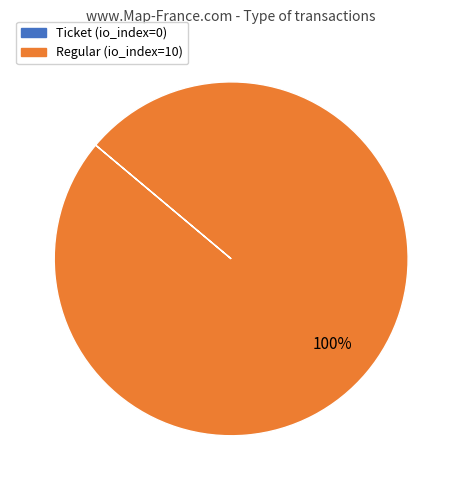

Is there a majority slice in this chart?

Yes